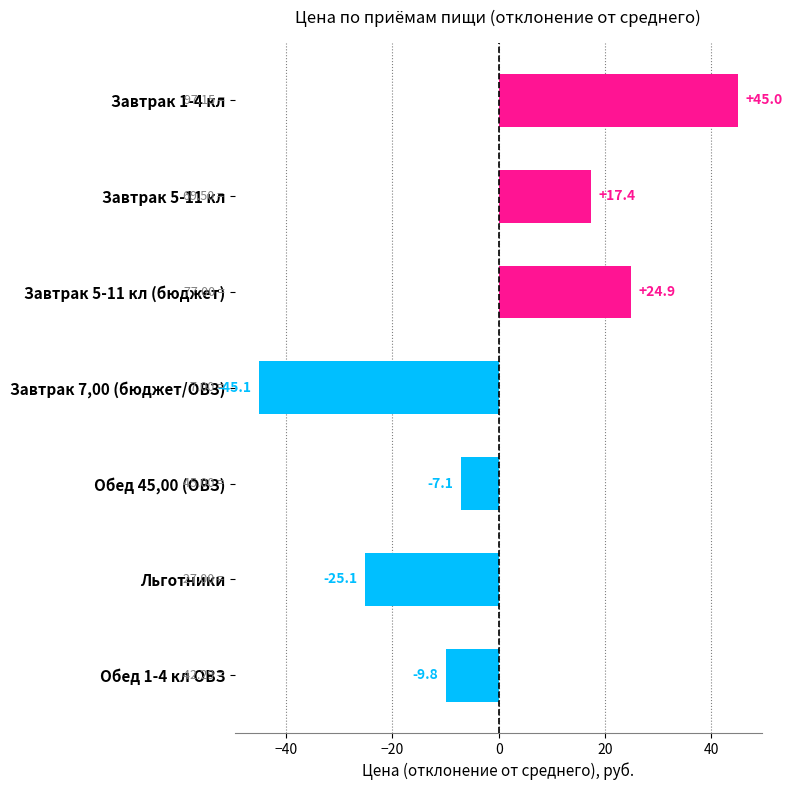

List the labels in order of value, smallest first.

Завтрак 7,00 (бюджет/ОВЗ), Льготники, Обед 1-4 кл ОВЗ, Обед 45,00 (ОВЗ), Завтрак 5-11 кл, Завтрак 5-11 кл (бюджет), Завтрак 1-4 кл